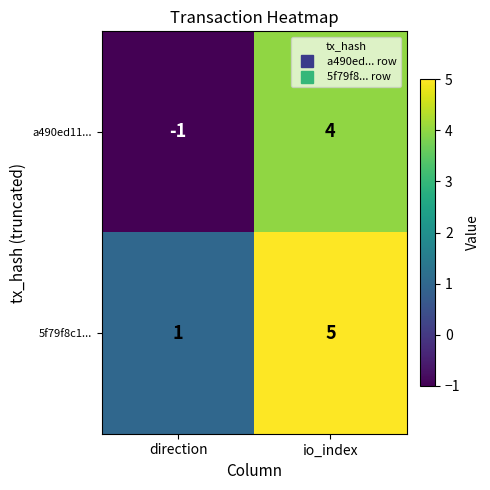

Reading right to left, list all the values displayed in this chart.

a490ed11...: io_index=4	direction=-1
5f79f8c1...: io_index=5	direction=1